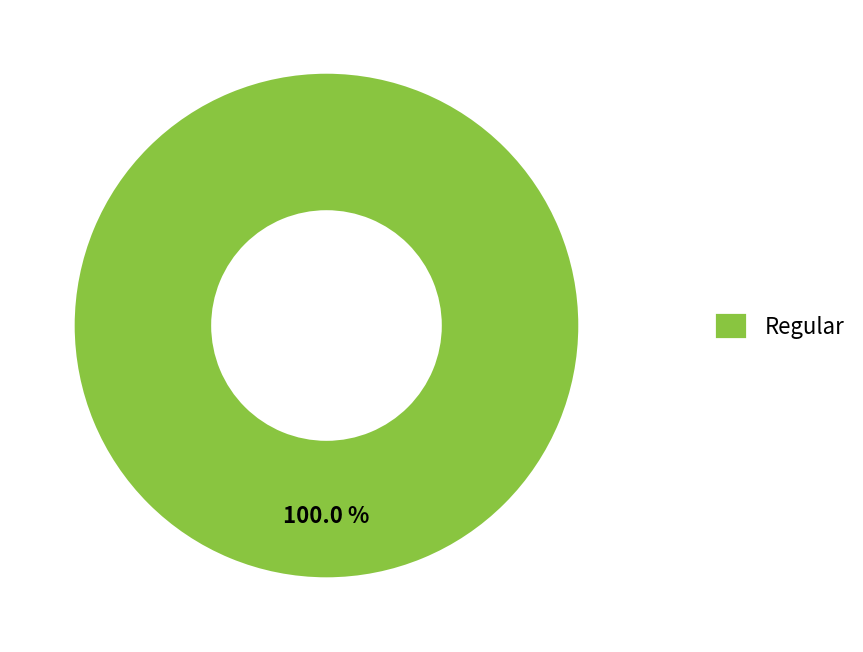

Is there a majority slice in this chart?

Yes